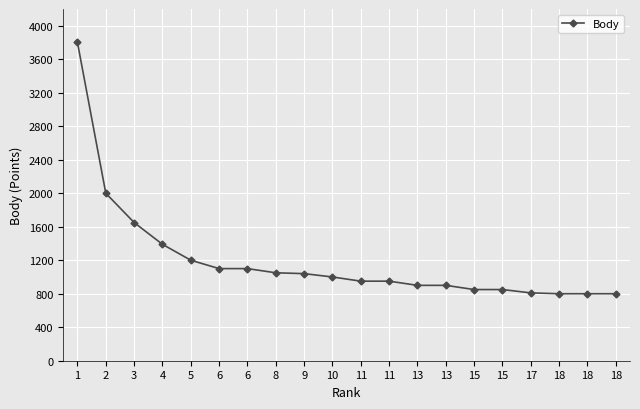

How many lines are shown in the chart?

1